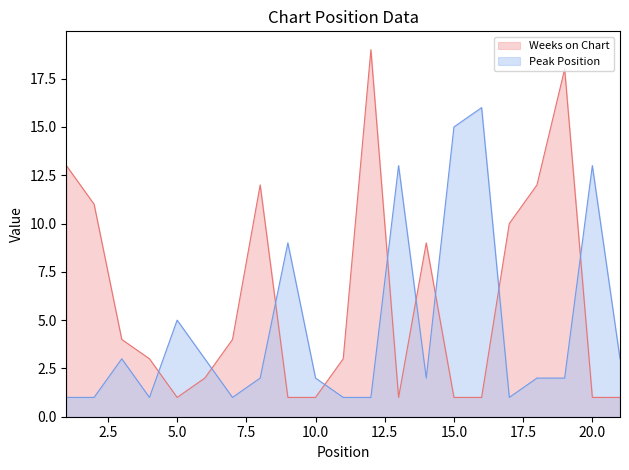

Reading left to right, what are all the values shown in this chart?

Weeks on Chart: 13	11	4	3	1	2	4	12	1	1	3	19	1	9	1	1	10	12	18	1	1
Peak Position: 1	1	3	1	5	3	1	2	9	2	1	1	13	2	15	16	1	2	2	13	3